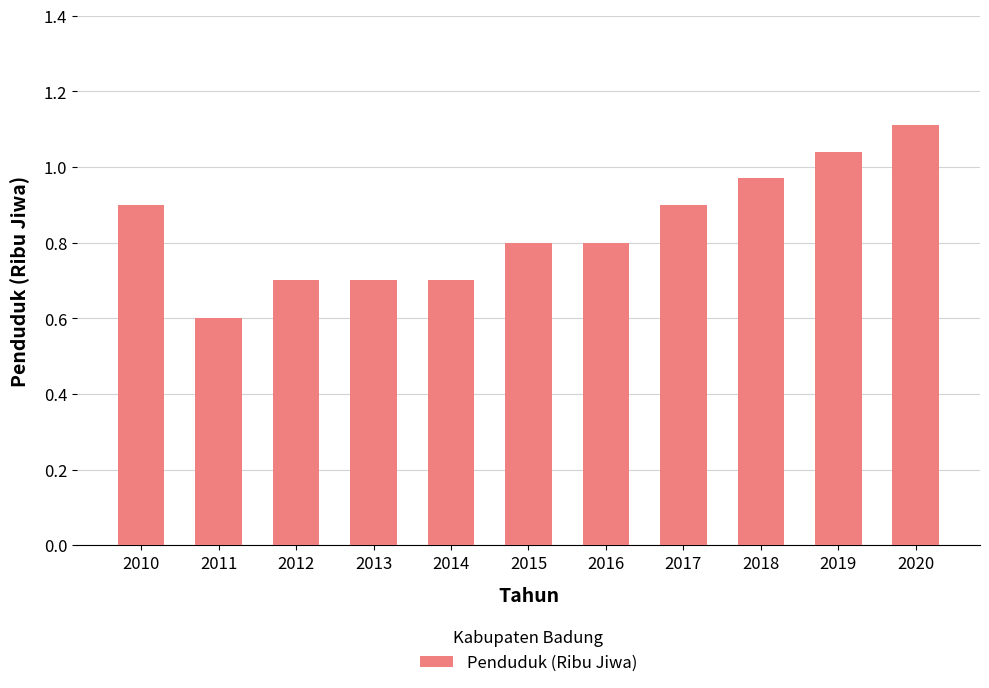

What is the minimum value shown in the chart?

0.6